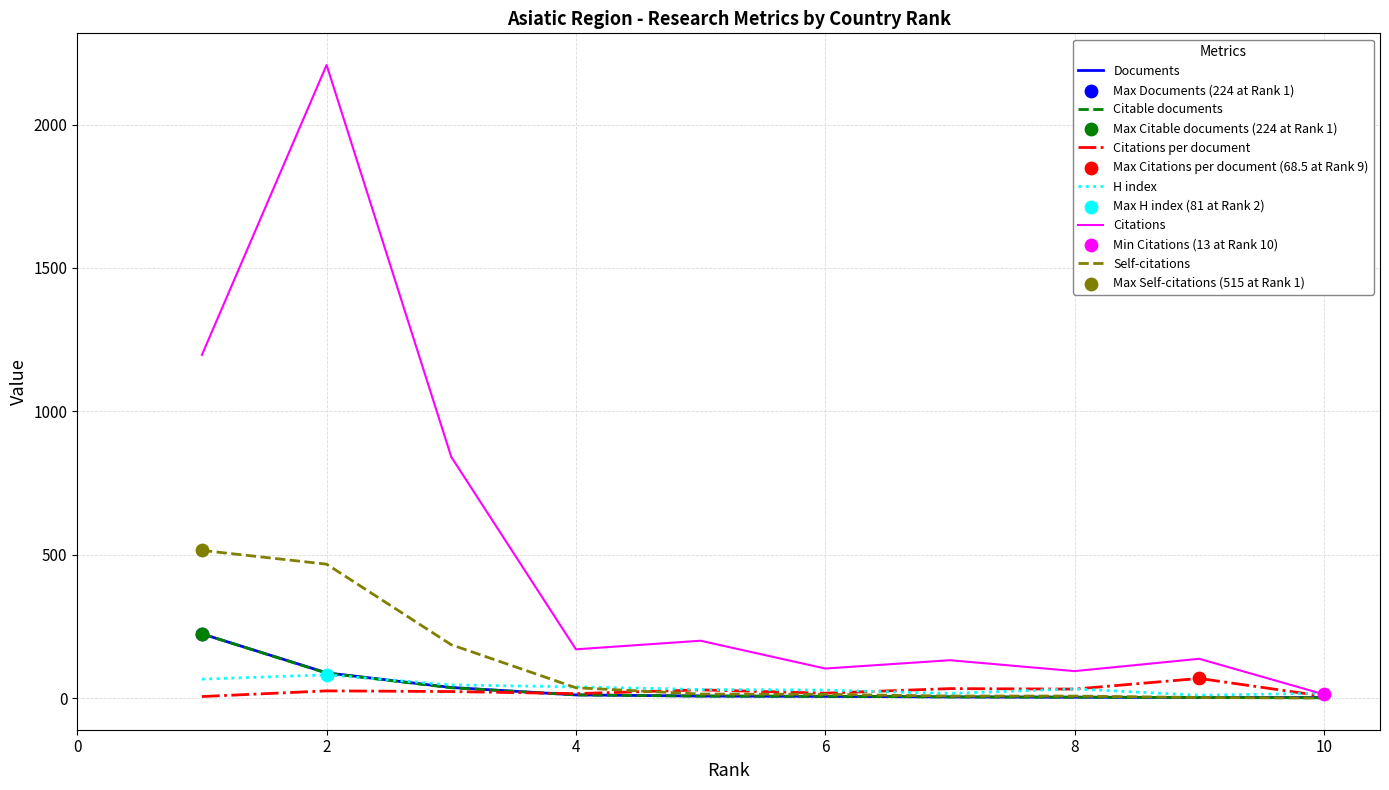

Which series has the largest total across all categories?

Citations